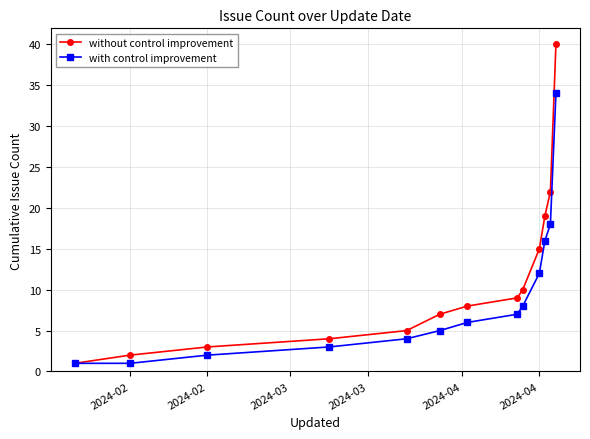

Which series has the widest spread of values?

without control improvement